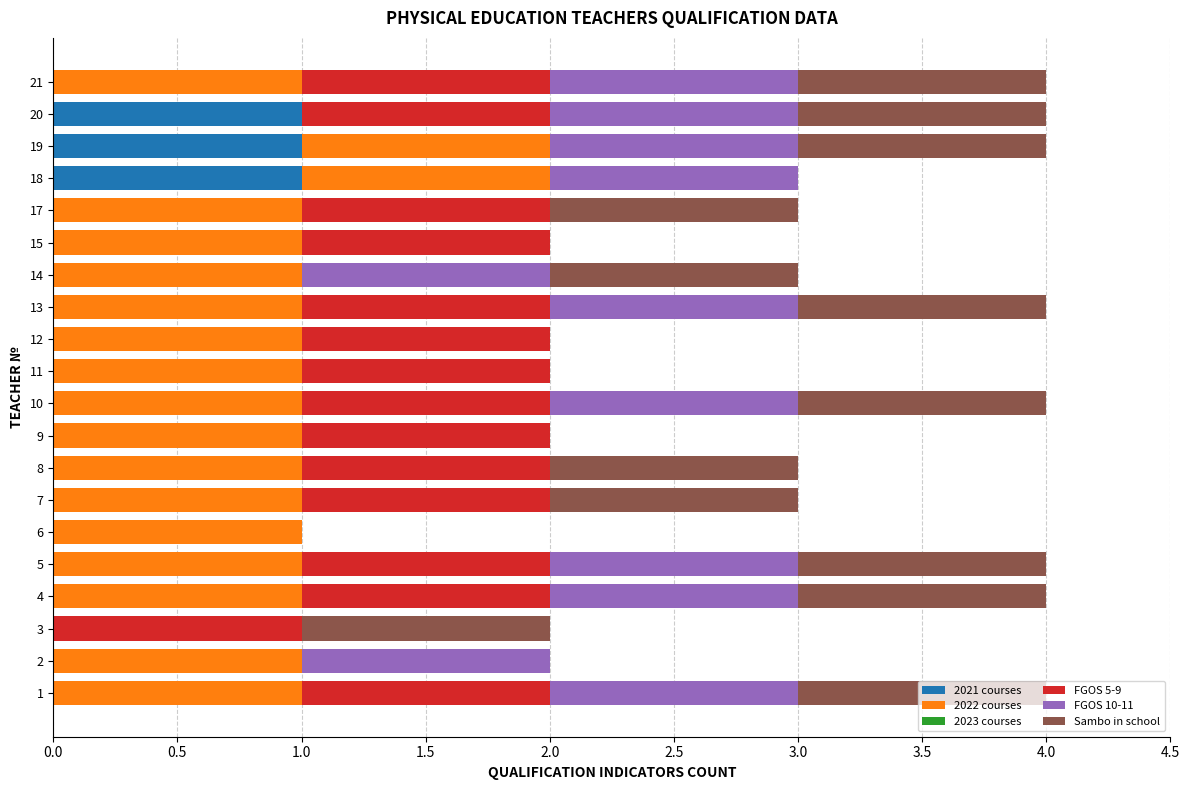

The 2021 courses series shows 1 at 18. True or false?

True